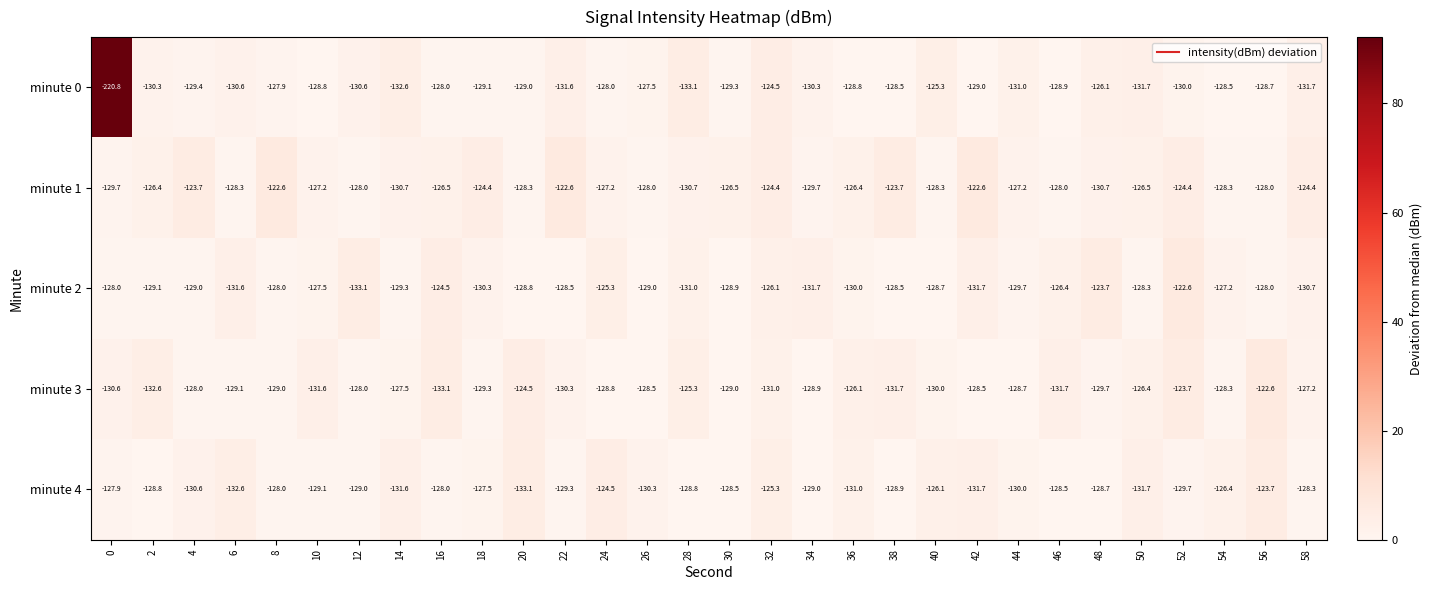

Rank the series at 14 from highest to lowest value.

minute 3, minute 2, minute 1, minute 4, minute 0